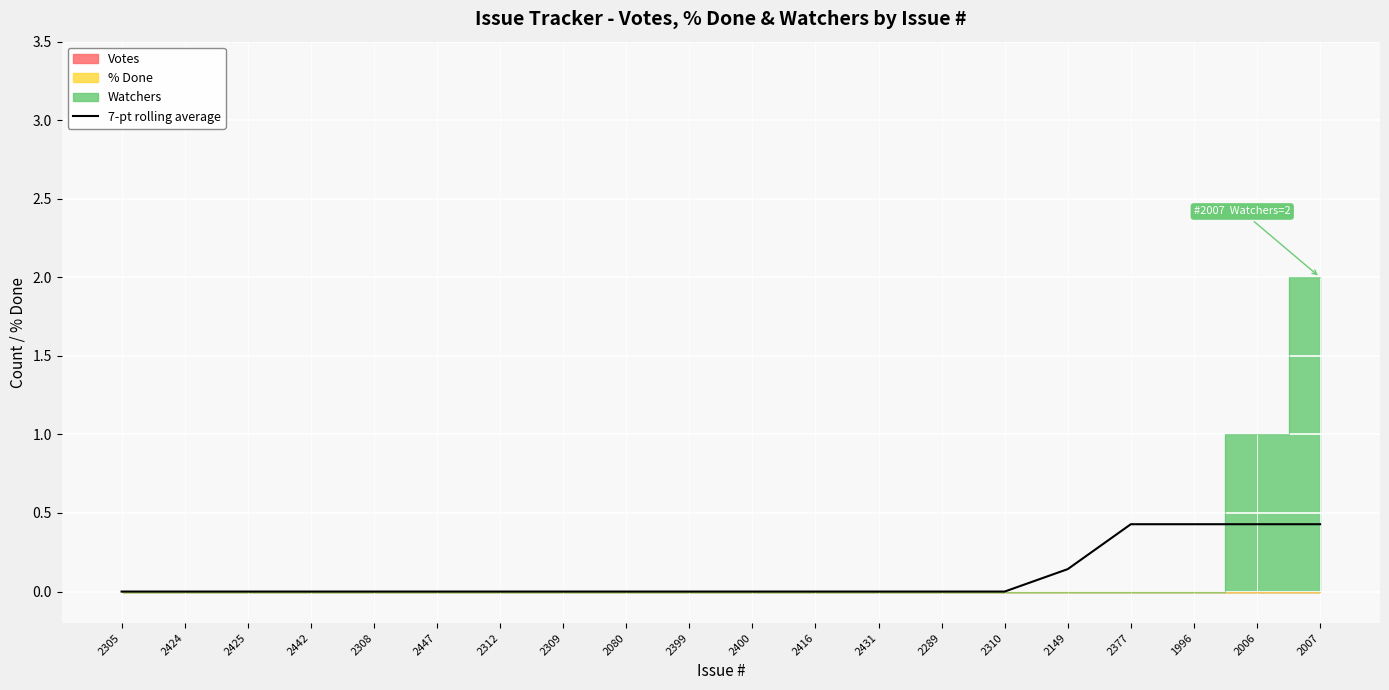

The value of 7-pt rolling average at 2424 is -0.2. True or false?

False